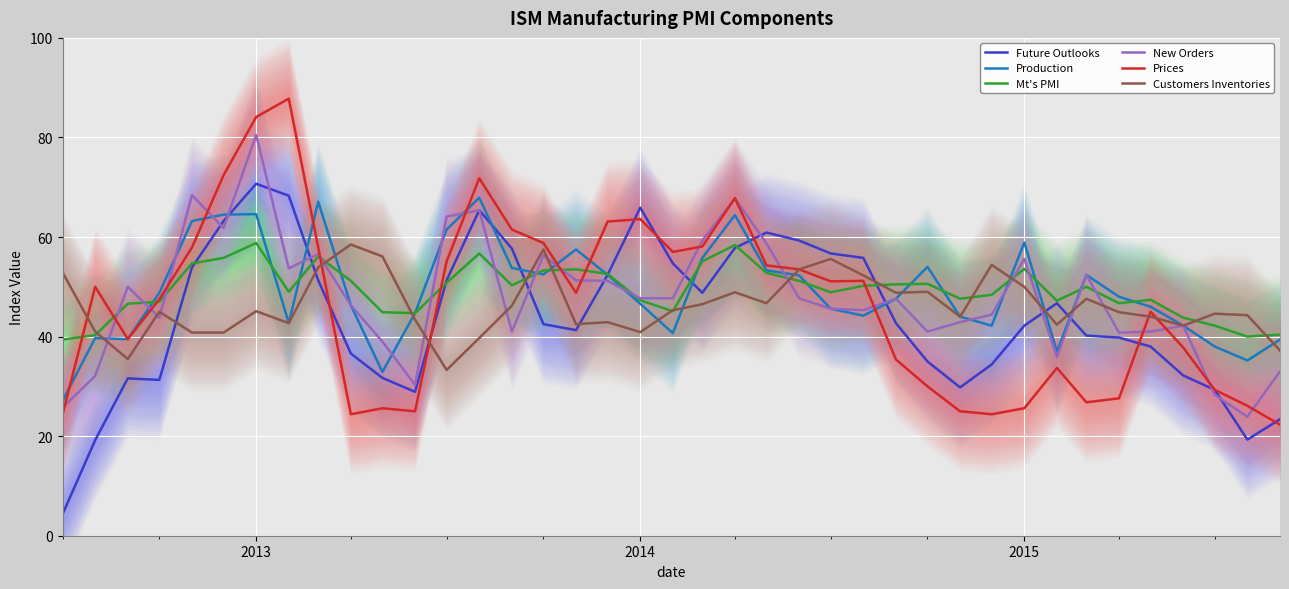

What is the maximum value for Mt's PMI?

58.8